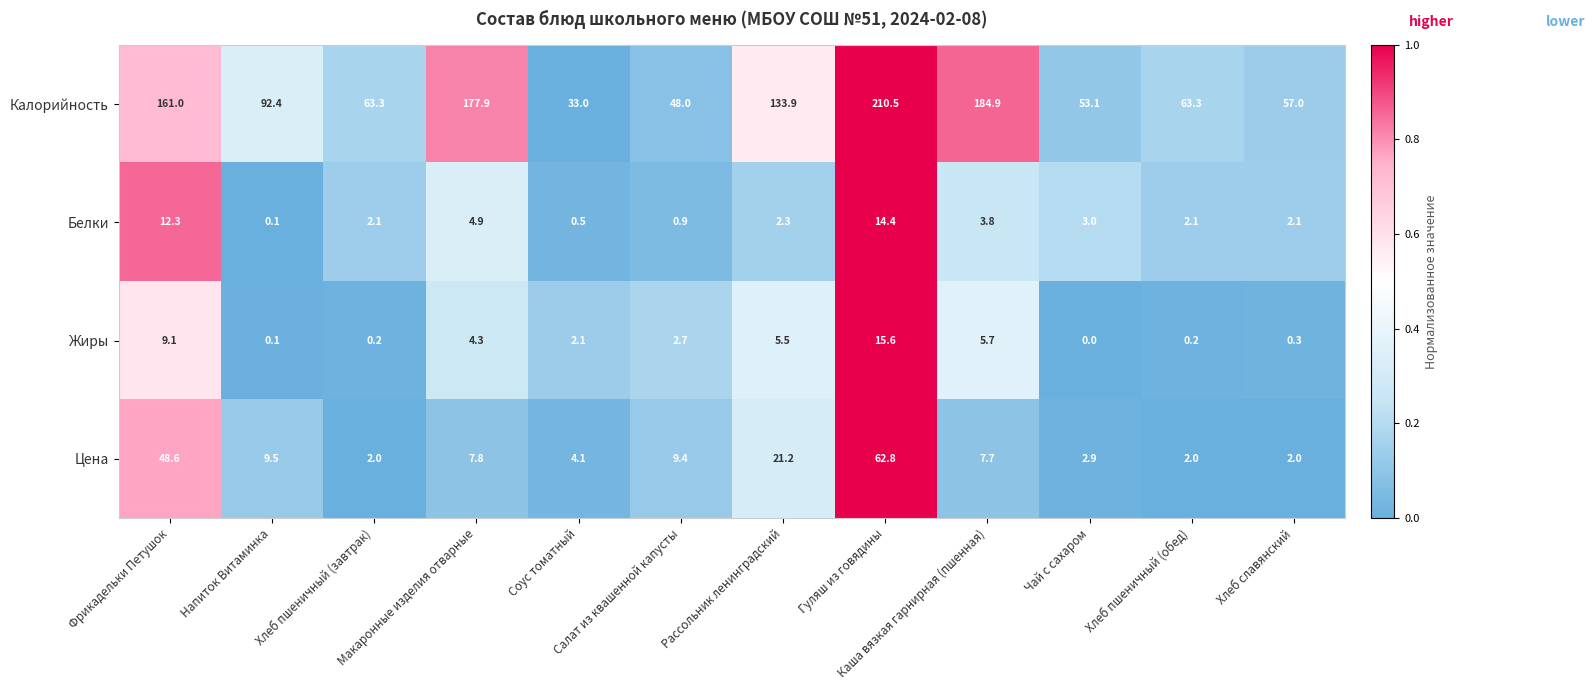

What is the difference between the maximum and minimum values in the Белки series?

14.3